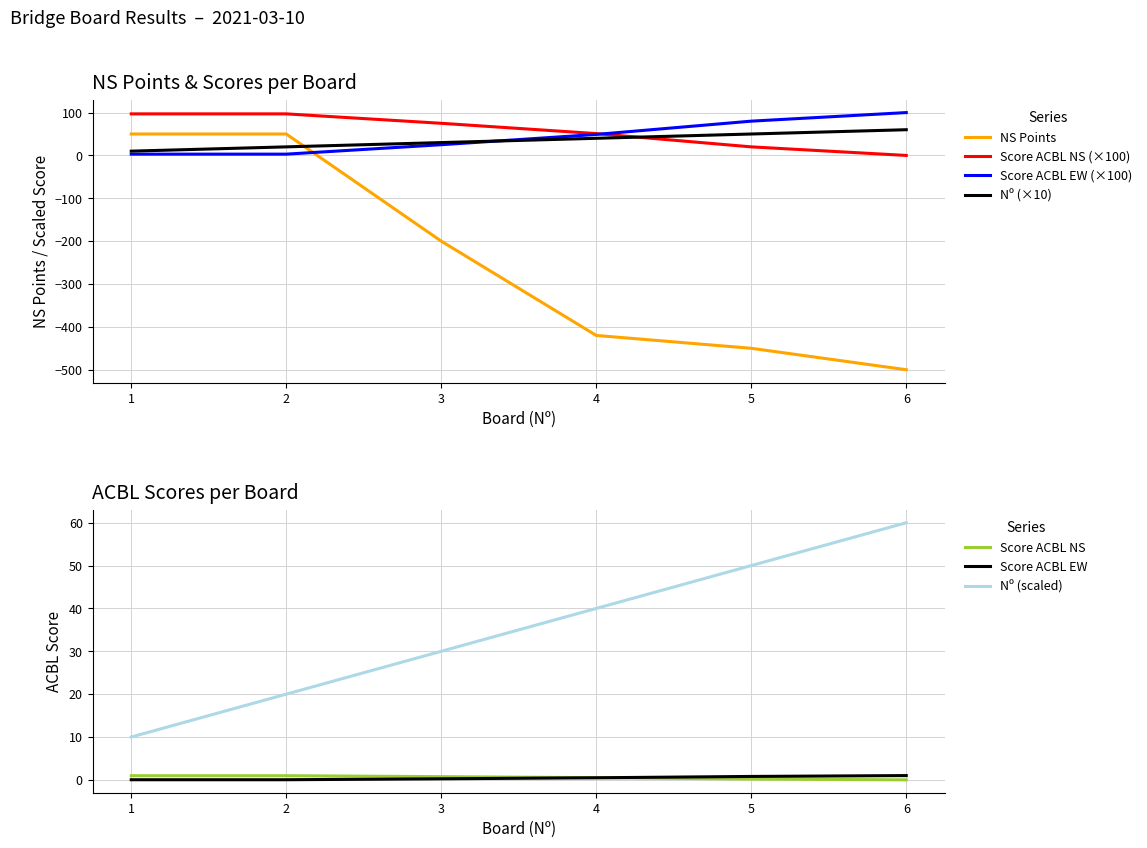

True or false: Nº (scaled) and Score ACBL NS intersect in this chart.

False